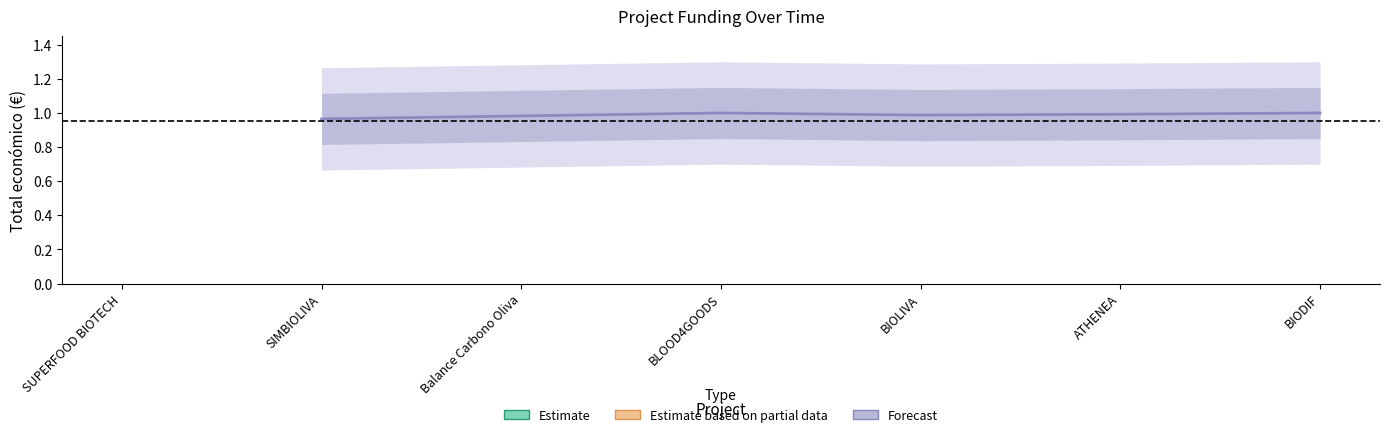

Is it true that the value at ATHENEA is 1.3?

False